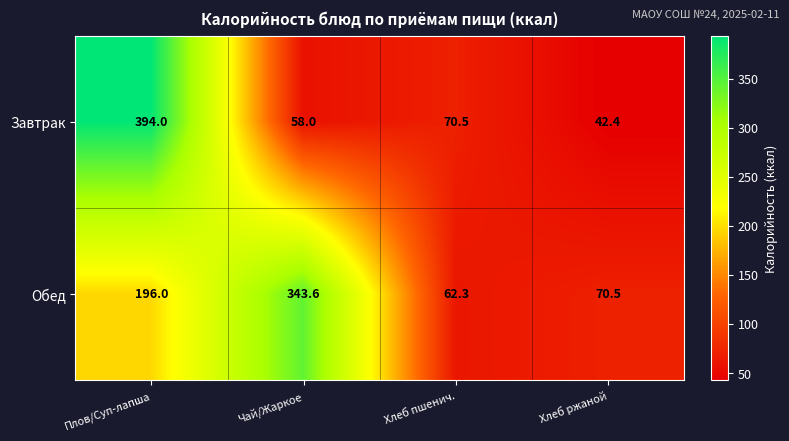

What is the approximate value of Завтрак at Плов/Суп-лапша?

394.0